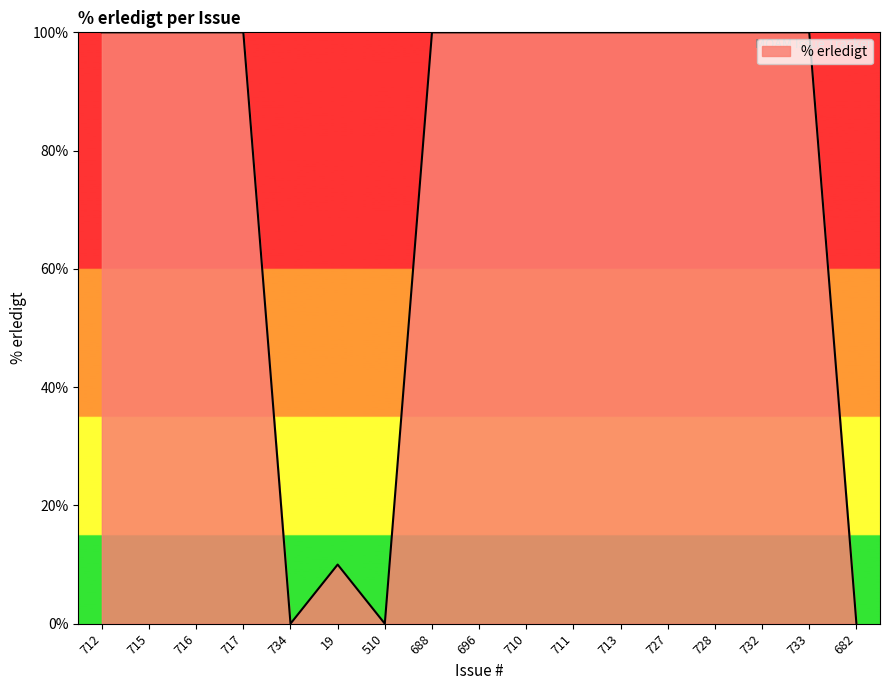

What position from the right is 19?

12